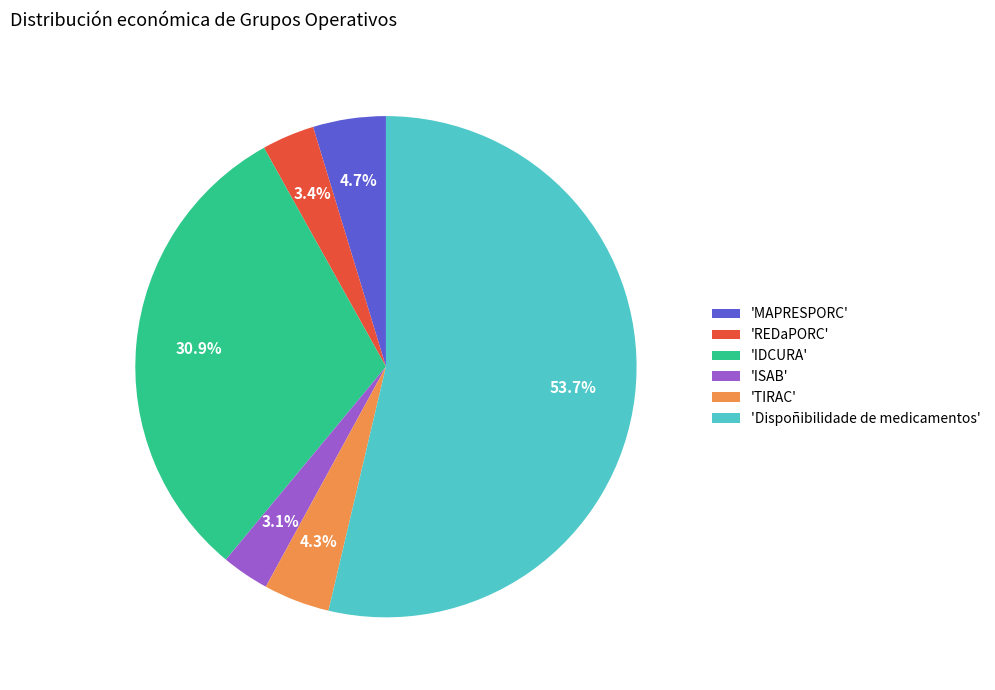

Which category has the biggest portion of the pie?

'Dispoñibilidade de medicamentos'